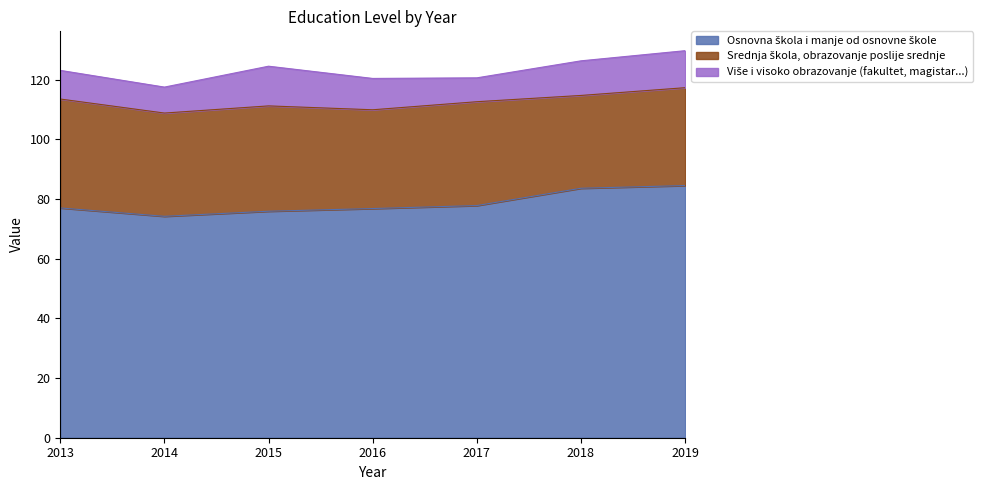

True or false: Srednja škola, obrazovanje poslije srednje and Više i visoko obrazovanje (fakultet, magistar...) cross at least once.

False